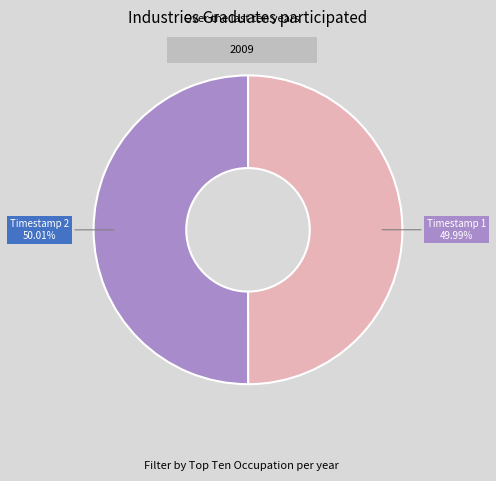

How many segments does this pie chart have?

2